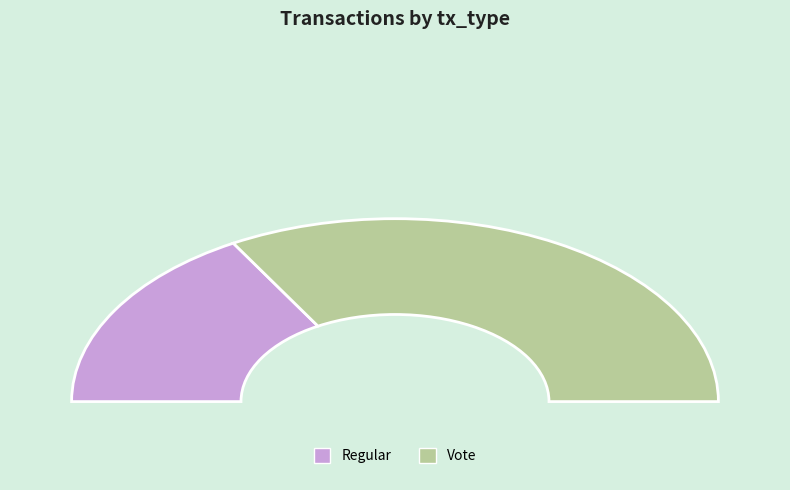

What is the smallest slice in the pie chart?

Regular